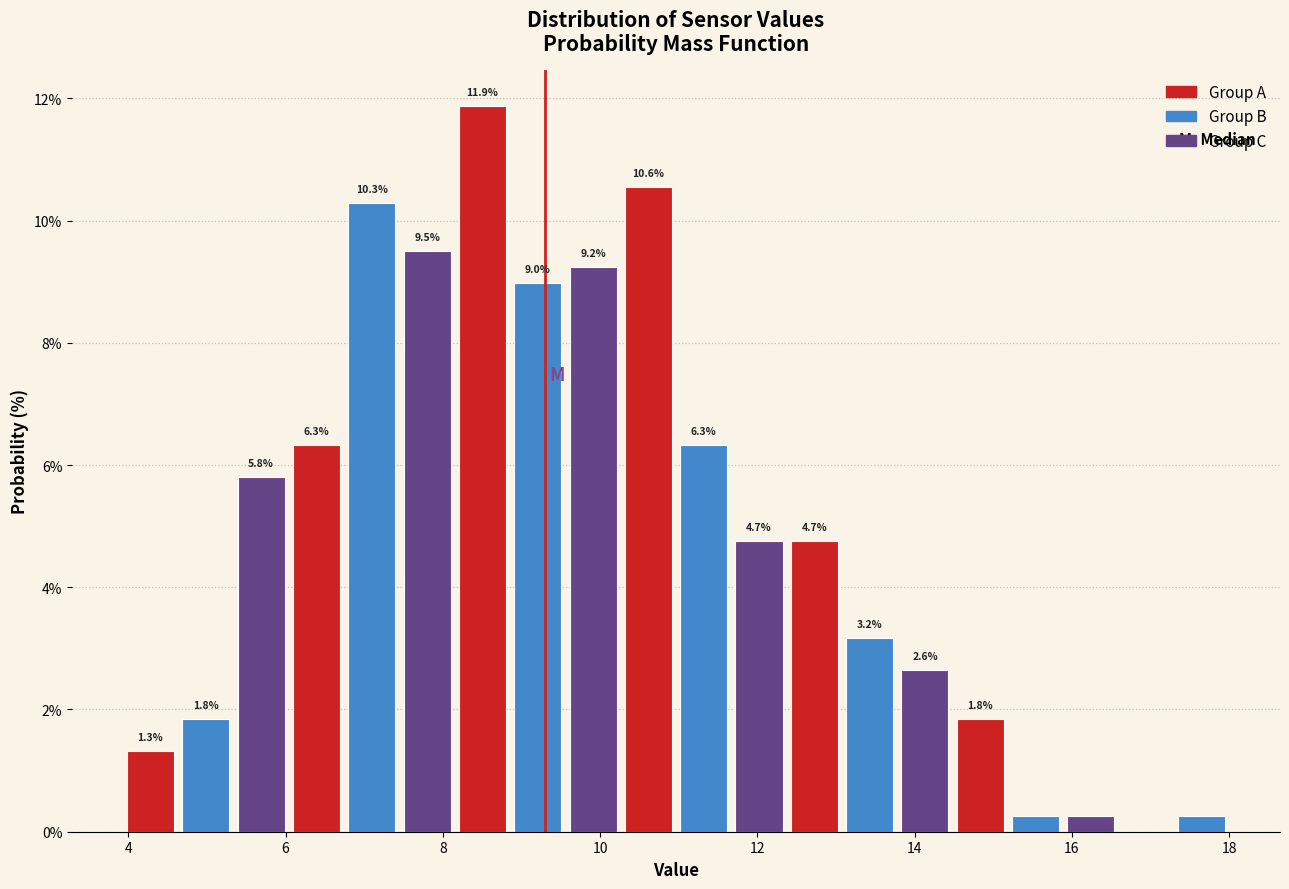

Around what value on the x-axis is the tallest bar? Give the approximate position of its centre, as read against the axis.

8.6